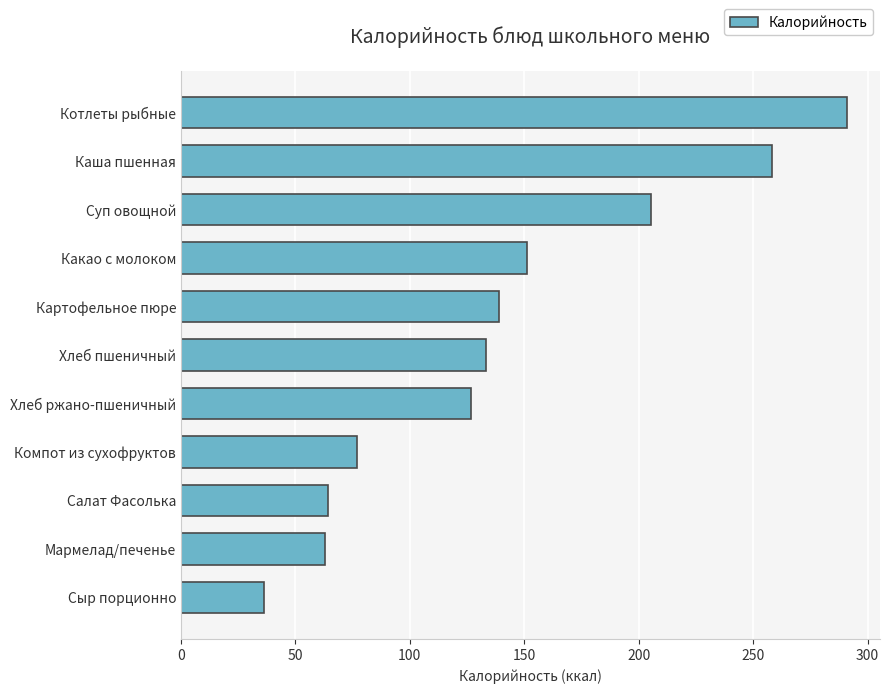

Where is the data nearest to the value 163?

Какао с молоком